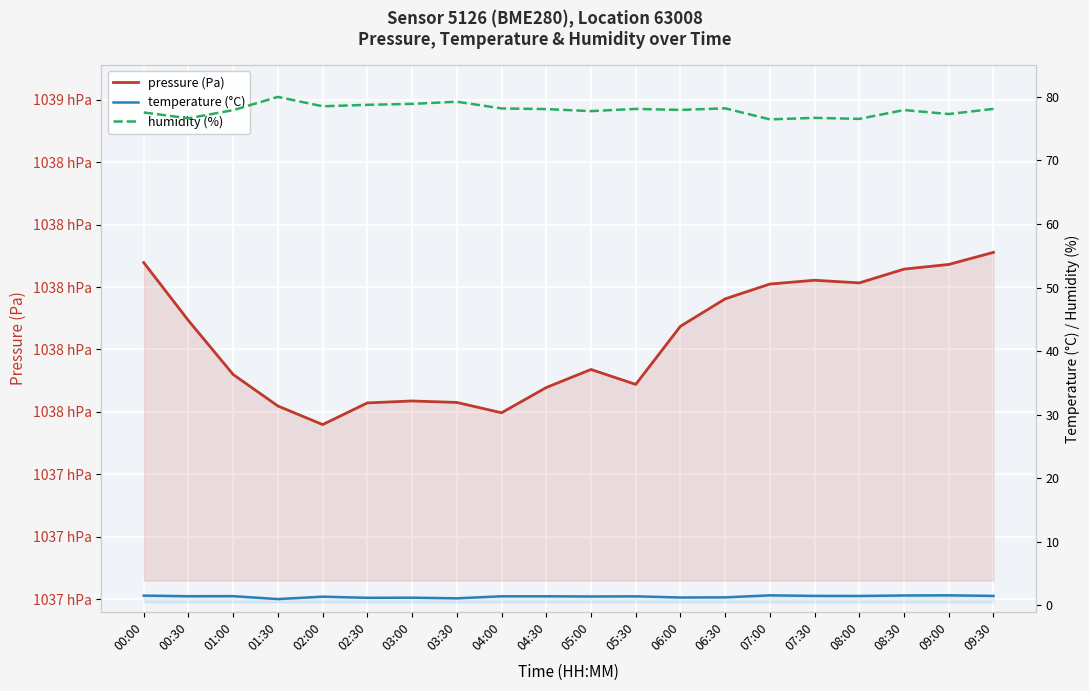

At which category does the chart reach its minimum across all series?

01:30